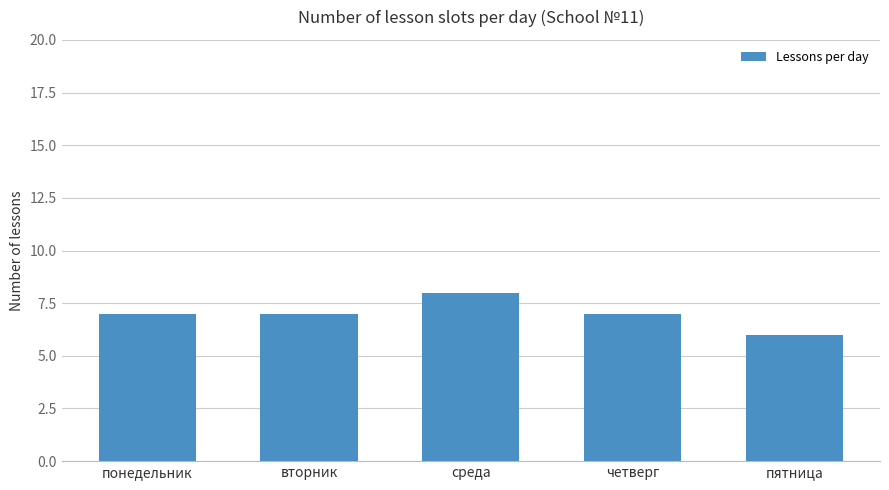

Approximately how many times larger is the value at среда compared to пятница?

1.3